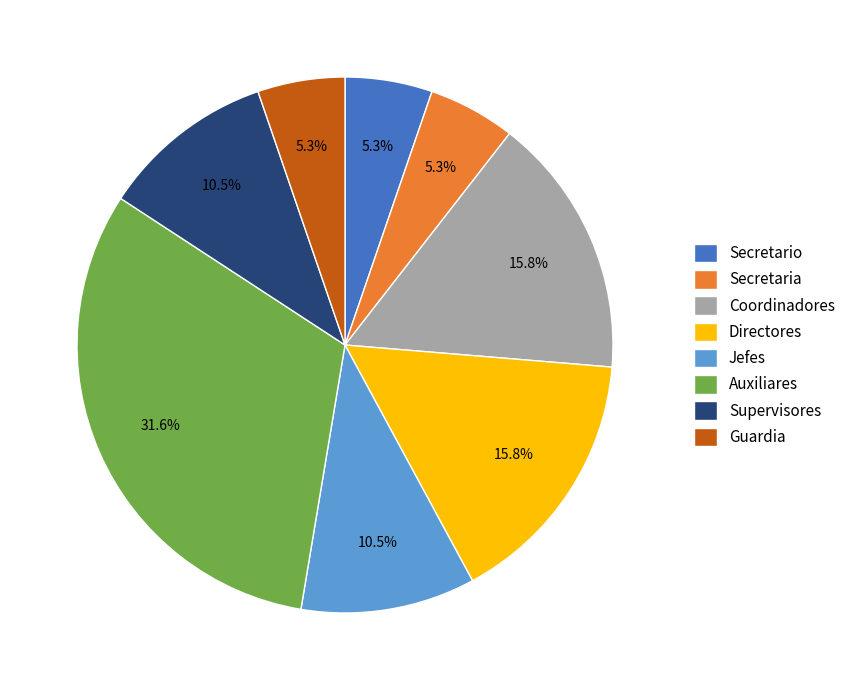

Does Auxiliares represent more than half of the total?

No